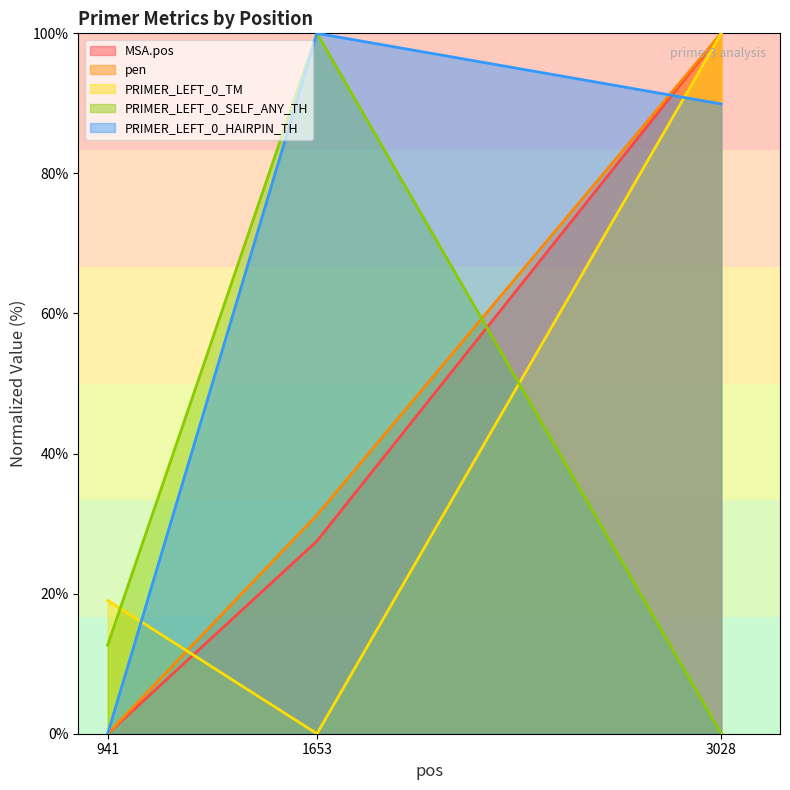

What is the spread (max minus min) of values at 3028?

100.0